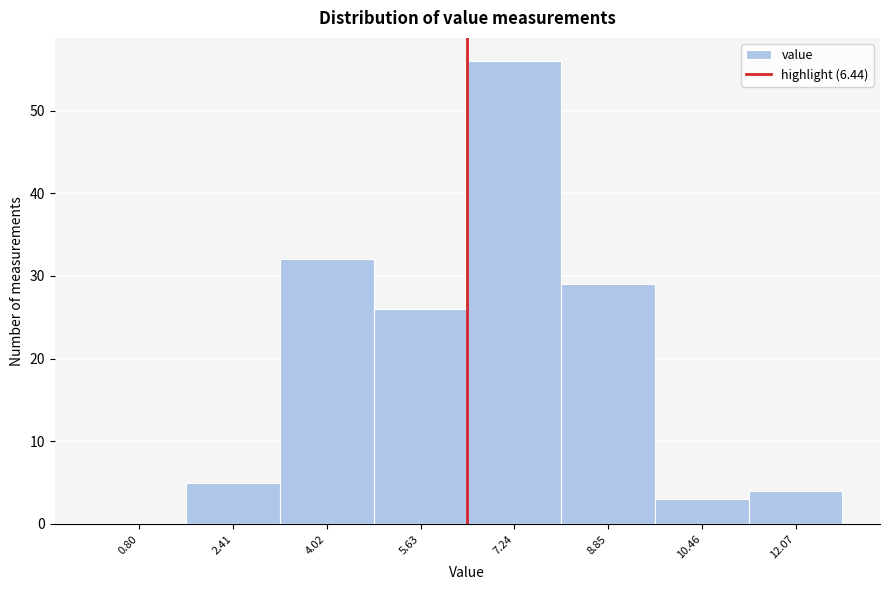

Over which range of the x-axis is the bar tallest?

6.4 to 8.0